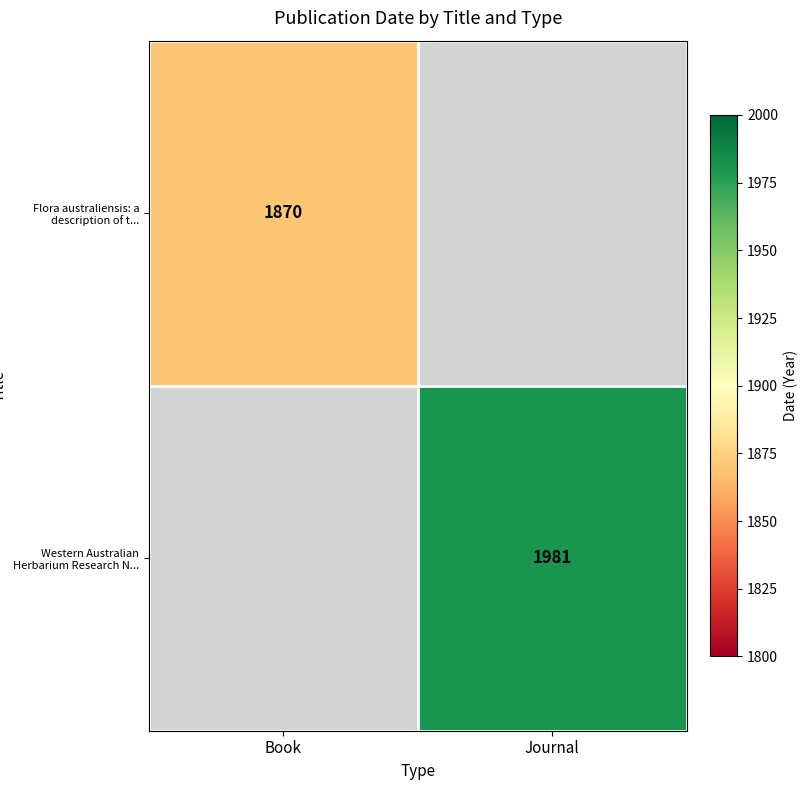

The value of Western Australian Herbarium Research N... at Journal is 1981. True or false?

True